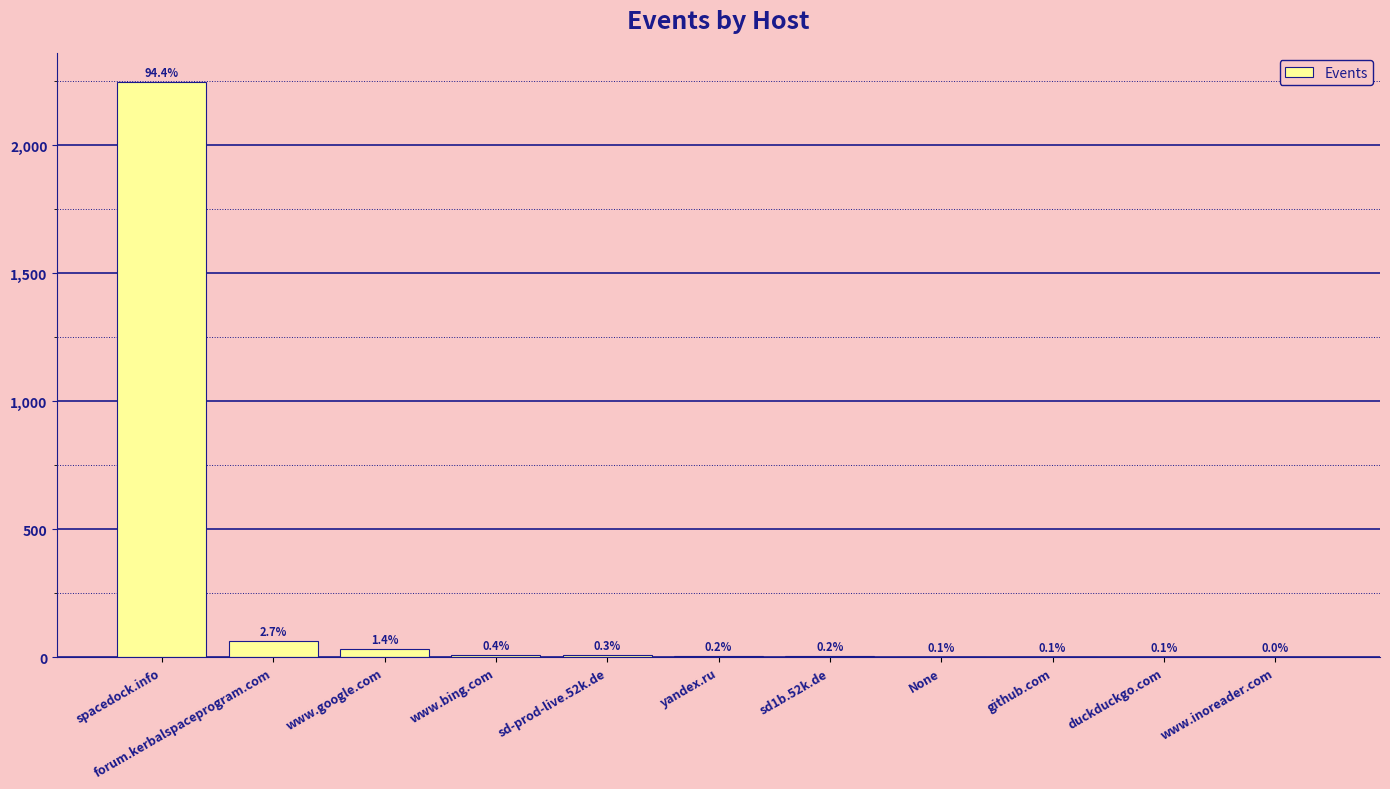

Are the bars horizontal?

No